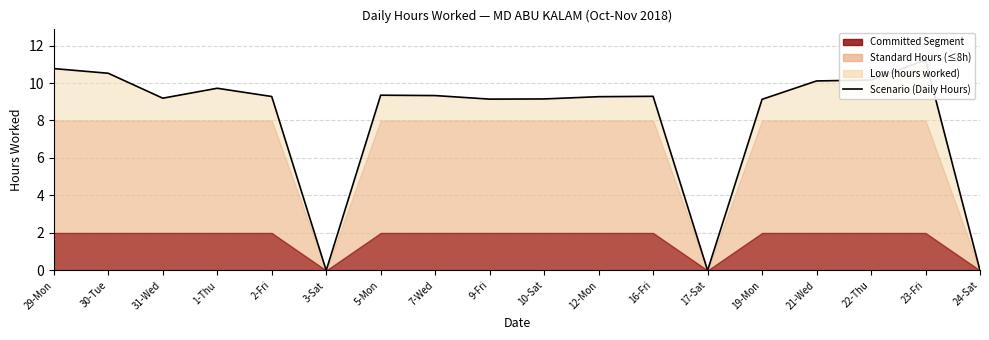

Reading left to right, transcribe all the data shown in this chart.

10.8	10.5	9.2	9.7	9.3	0.0	9.3	9.3	9.1	9.2	9.3	9.3	0.0	9.1	10.1	10.2	11.2	0.0